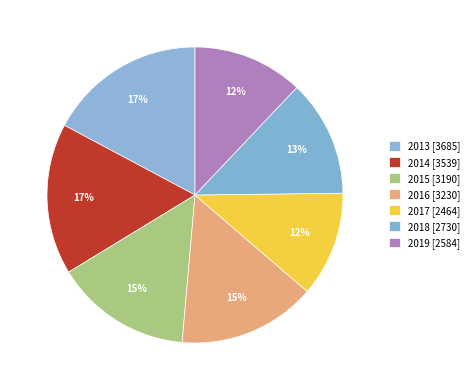

To the nearest percent, what portion does 2013 represent?

17%